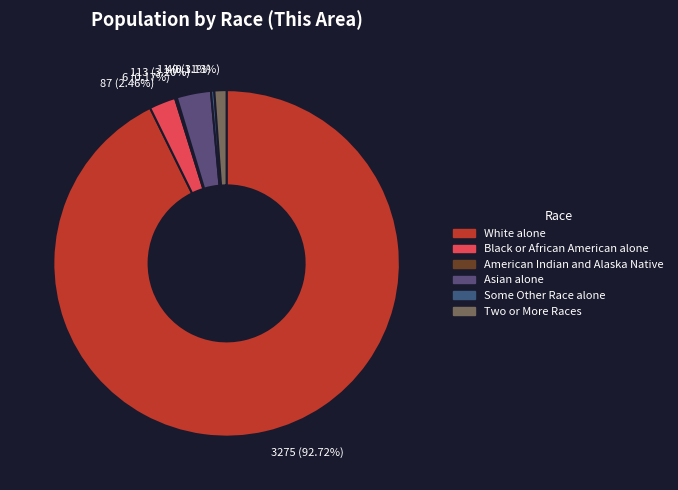

Between American Indian and Alaska Native and White alone, which is larger?

White alone